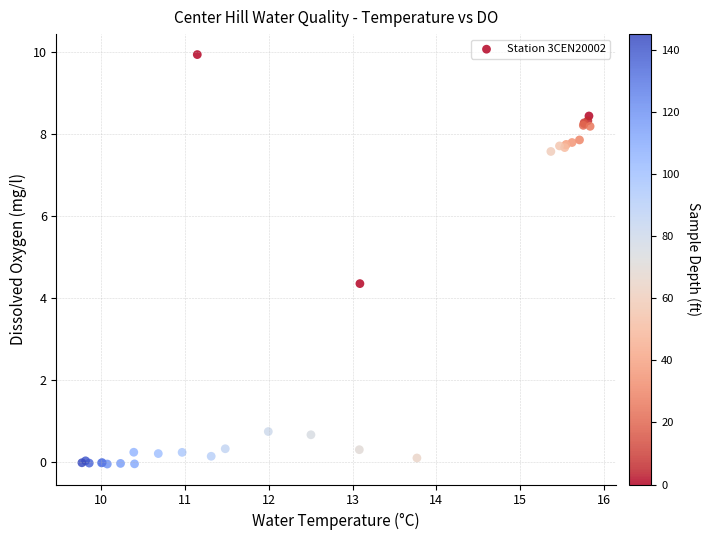

What Y value in the scatter plot is closest to 4?

4.4